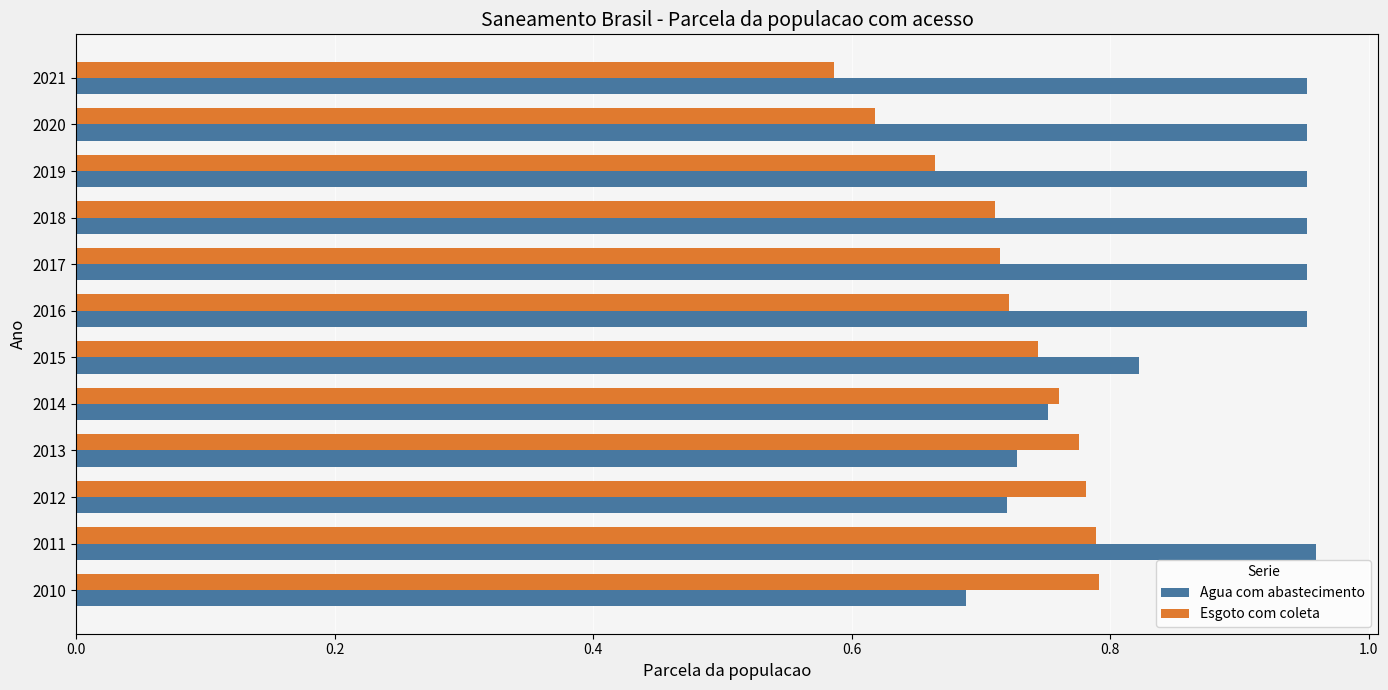

List the series in order of their overall mean, lowest first.

Esgoto com coleta, Agua com abastecimento